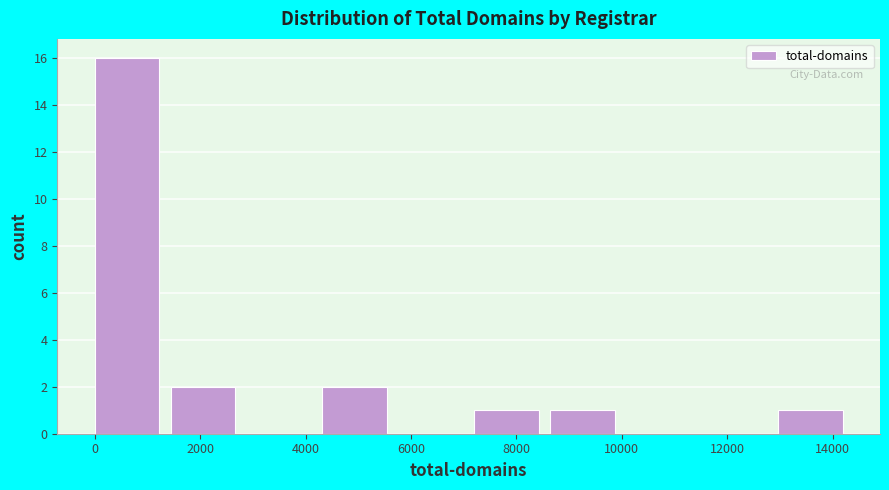

Reading left to right, list every bar in this chart as the range it spans on the x-axis followed by its height. Neither the bar edges nor the heights are printed on the chart, so give them approximately, as read against the axes.

0 to 1400: 16
1400 to 2800: 2
2800 to 4400: 0
4400 to 5800: 2
5800 to 7200: 0
7200 to 8600: 1
8600 to 10000: 1
10000 to 11600: 0
11600 to 13000: 0
13000 to 14400: 1